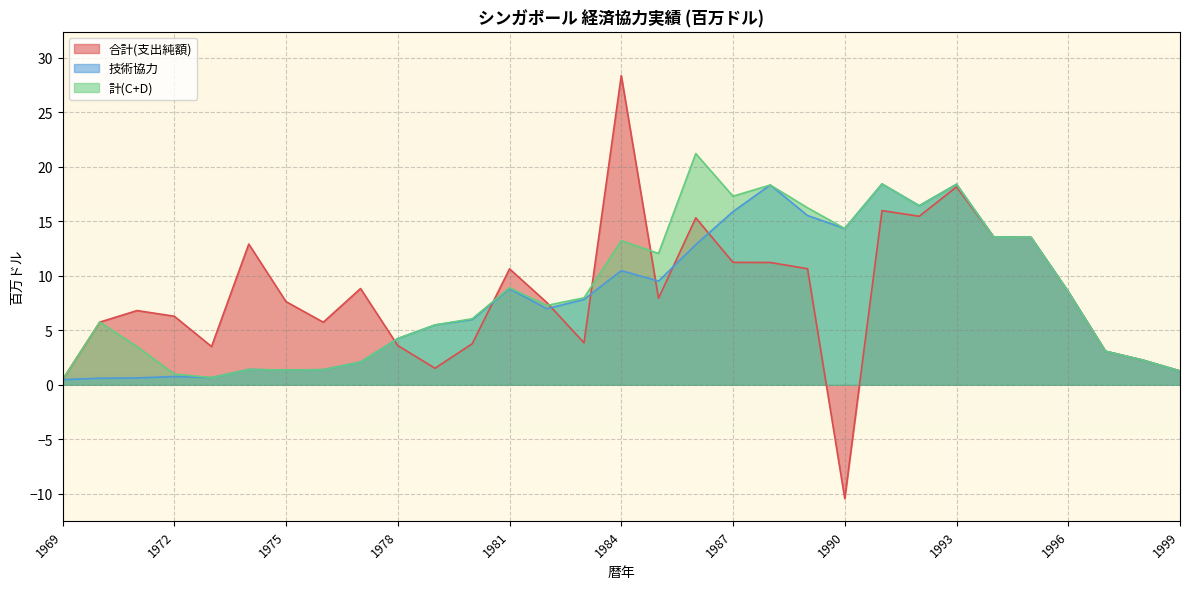

Between 1988 and 1983, which is larger?

1988